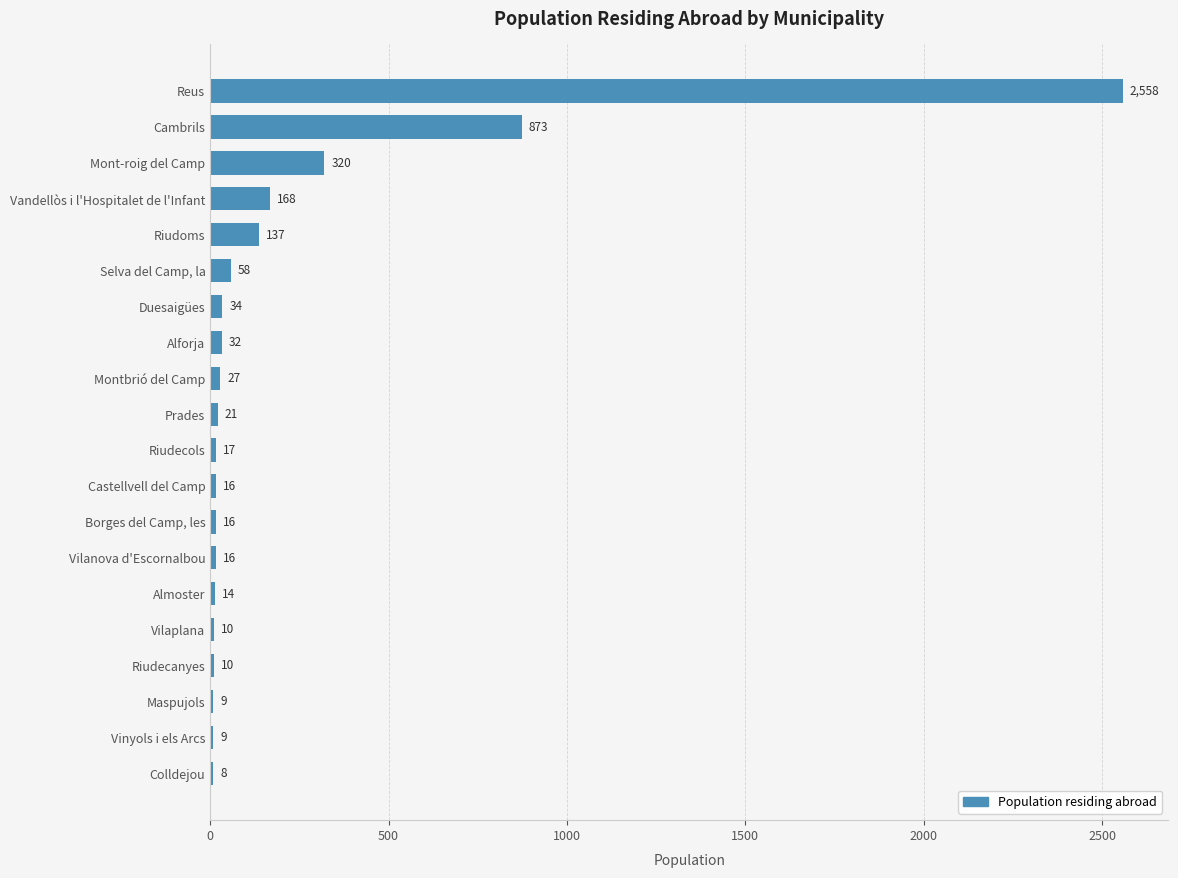

Reading top to bottom, transcribe all the data shown in this chart.

Reus=2558	Cambrils=873	Mont-roig del Camp=320	Vandellòs i l'Hospitalet de l'Infant=168	Riudoms=137	Selva del Camp, la=58	Duesaigües=34	Alforja=32	Montbrió del Camp=27	Prades=21	Riudecols=17	Castellvell del Camp=16	Borges del Camp, les=16	Vilanova d'Escornalbou=16	Almoster=14	Vilaplana=10	Riudecanyes=10	Maspujols=9	Vinyols i els Arcs=9	Colldejou=8